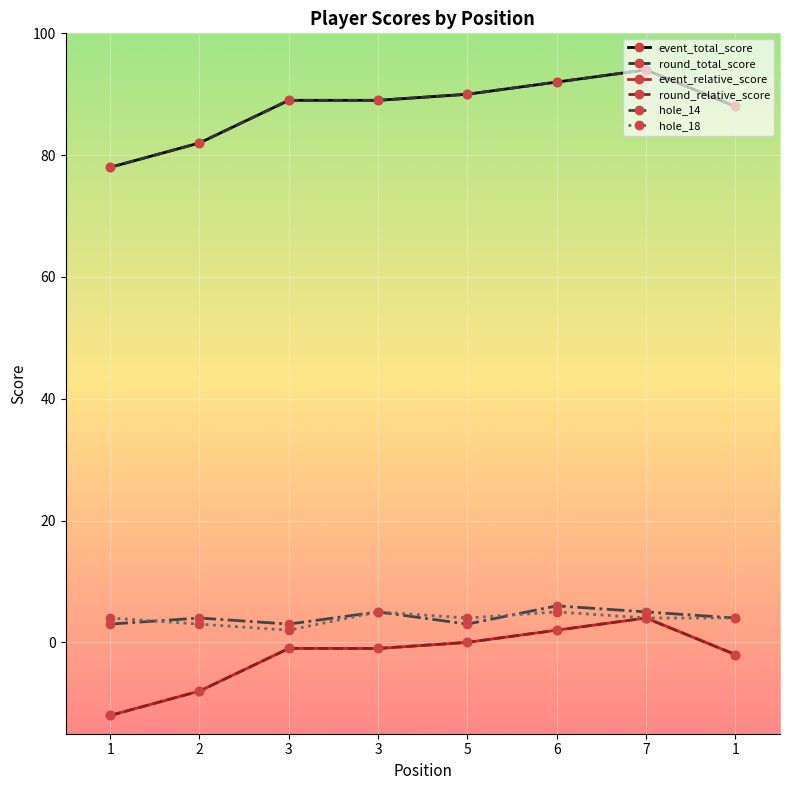

Rank the series at 1 from lowest to highest value.

event_relative_score, round_relative_score, hole_14, hole_18, event_total_score, round_total_score